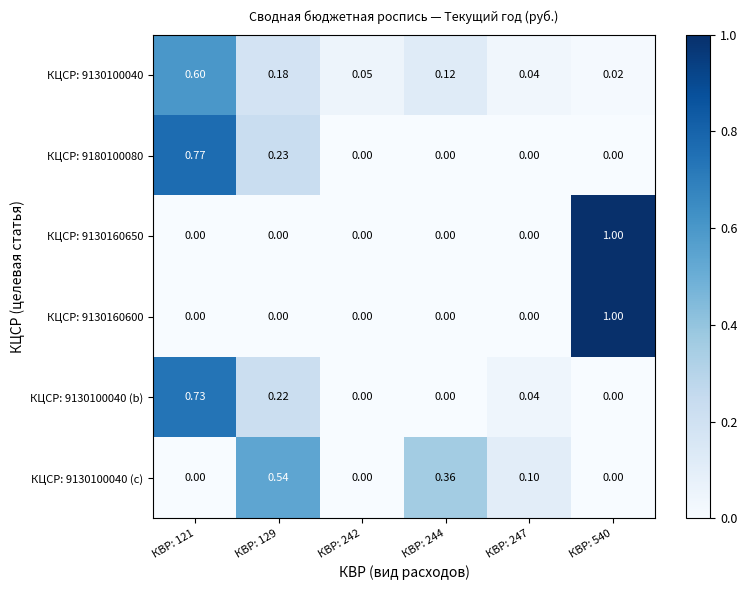

Which label corresponds to the largest value in the chart?

КВР: 540